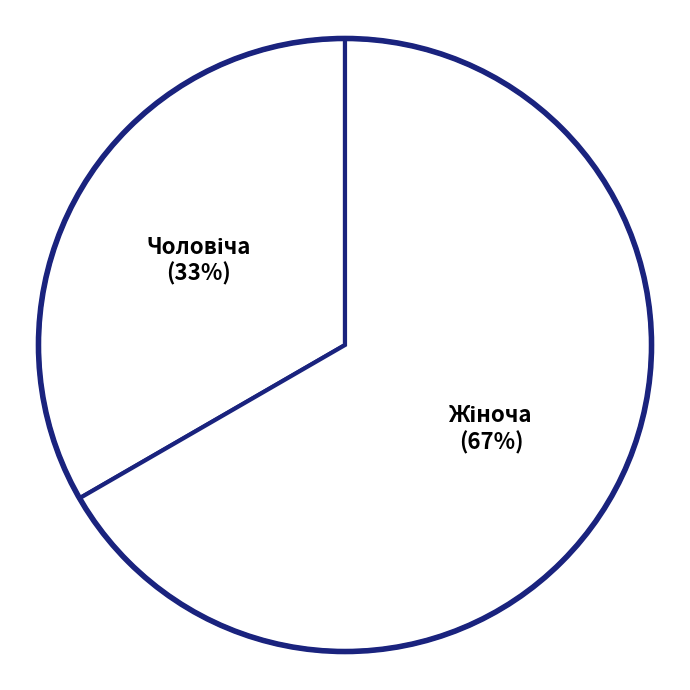

How many slices are in this pie chart?

2